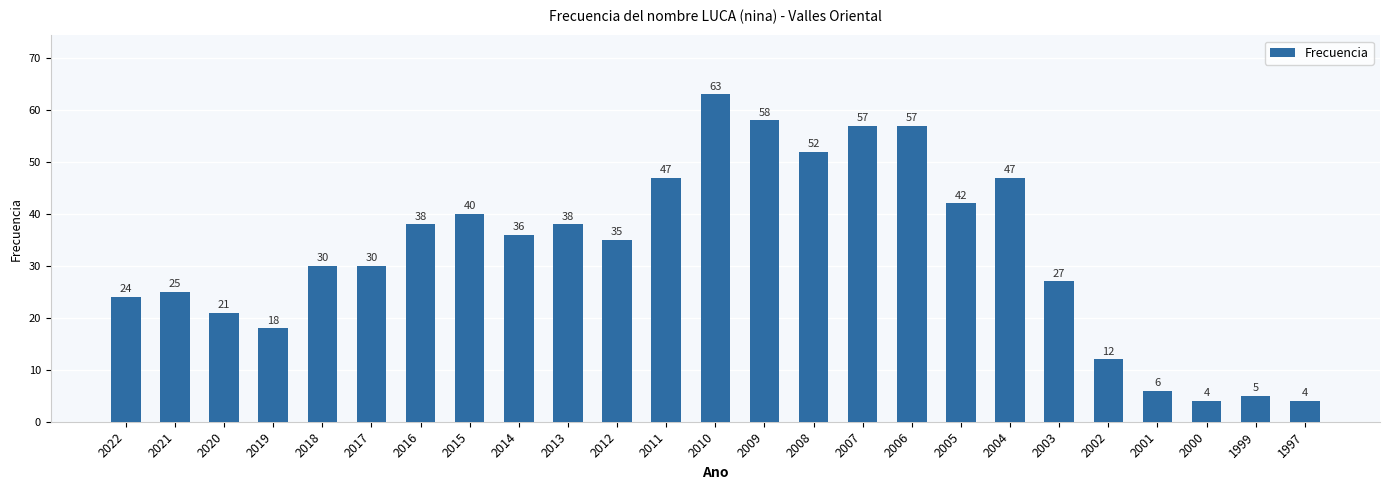

What is the maximum value shown in the chart?

63